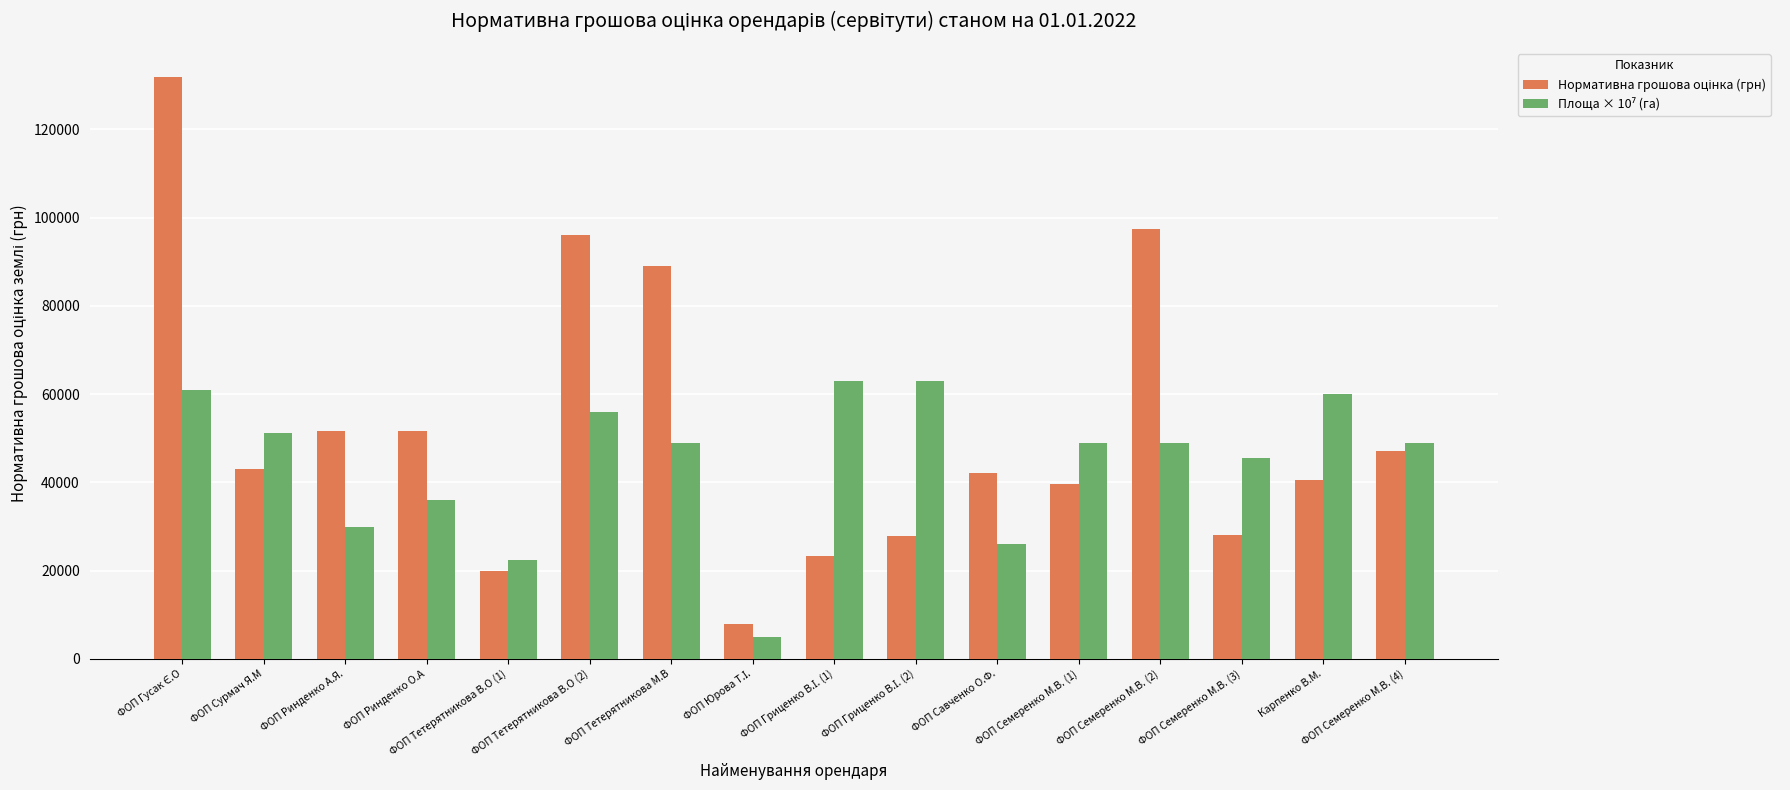

At how many categories does at least one series exceed 37589?

14